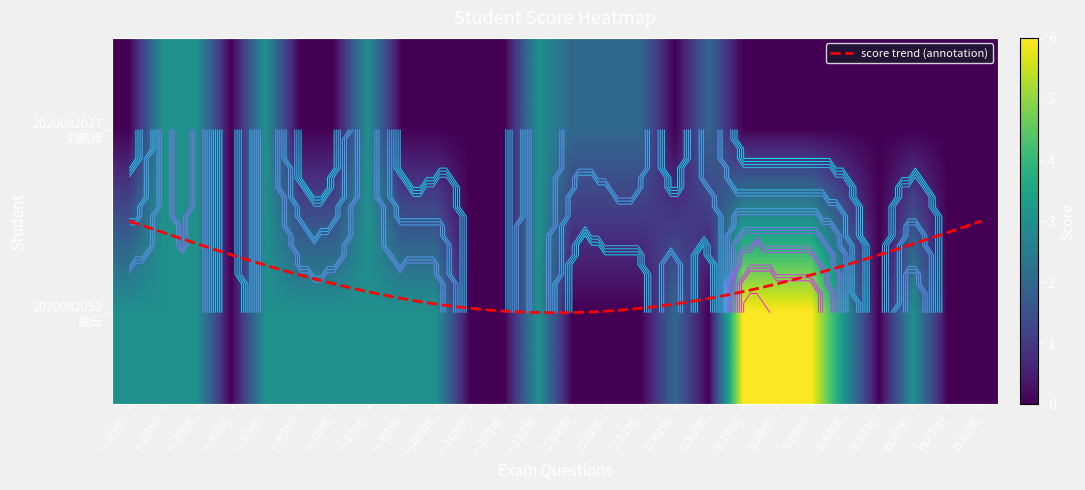

What is the spread (max minus min) of values at 二.2(2分)?

2